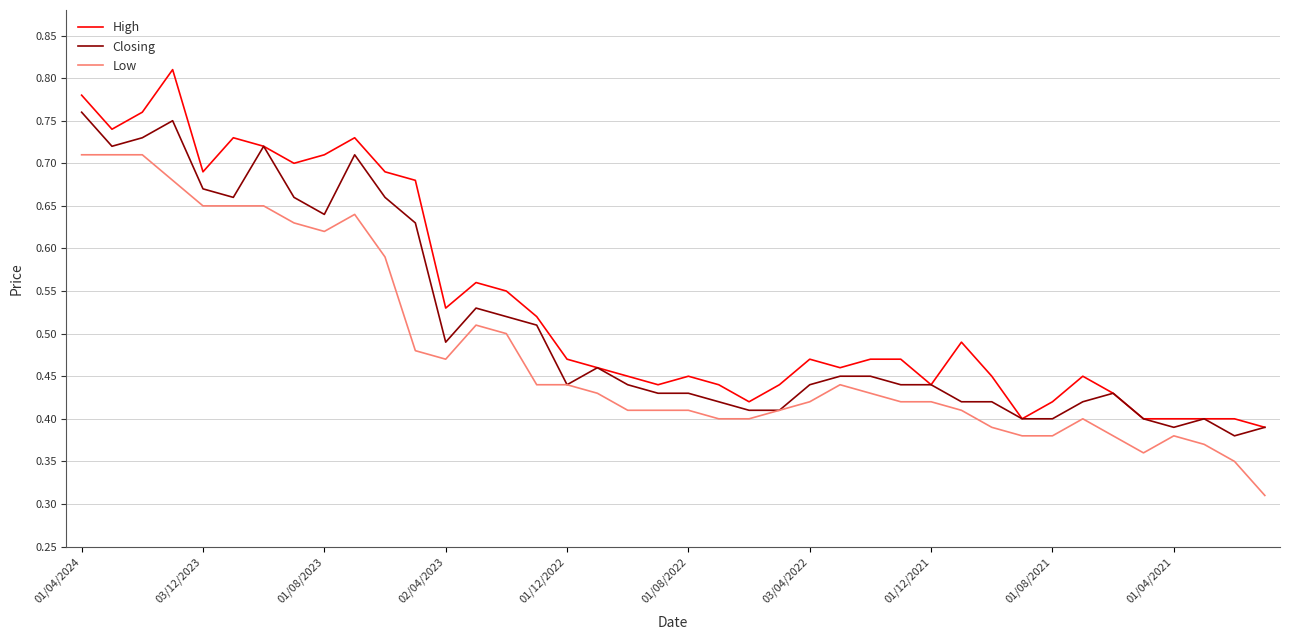

True or false: High and Low intersect in this chart.

False